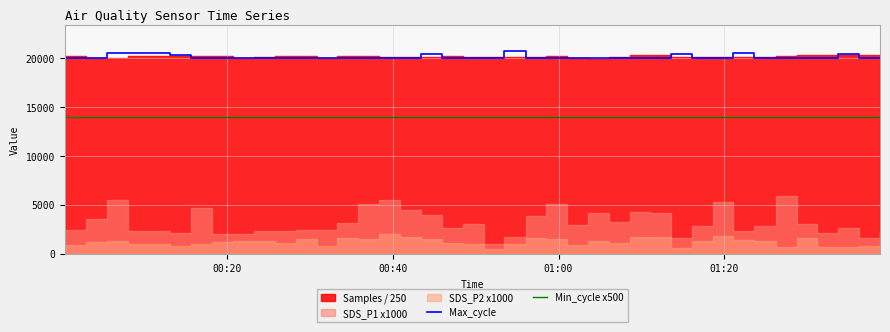

True or false: Min_cycle x500 and Max_cycle cross at least once.

False